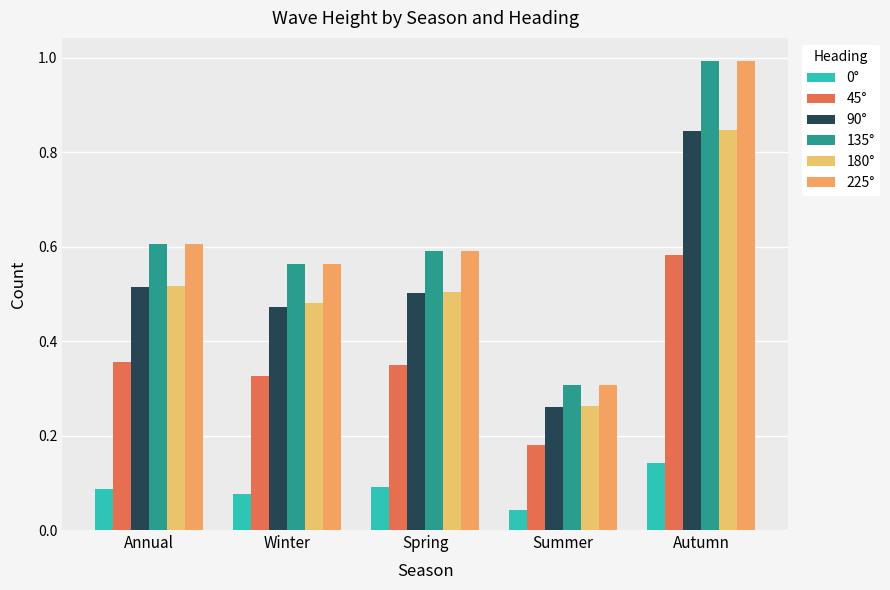

What is the sum of the 45° values at Spring and Autumn?

0.9